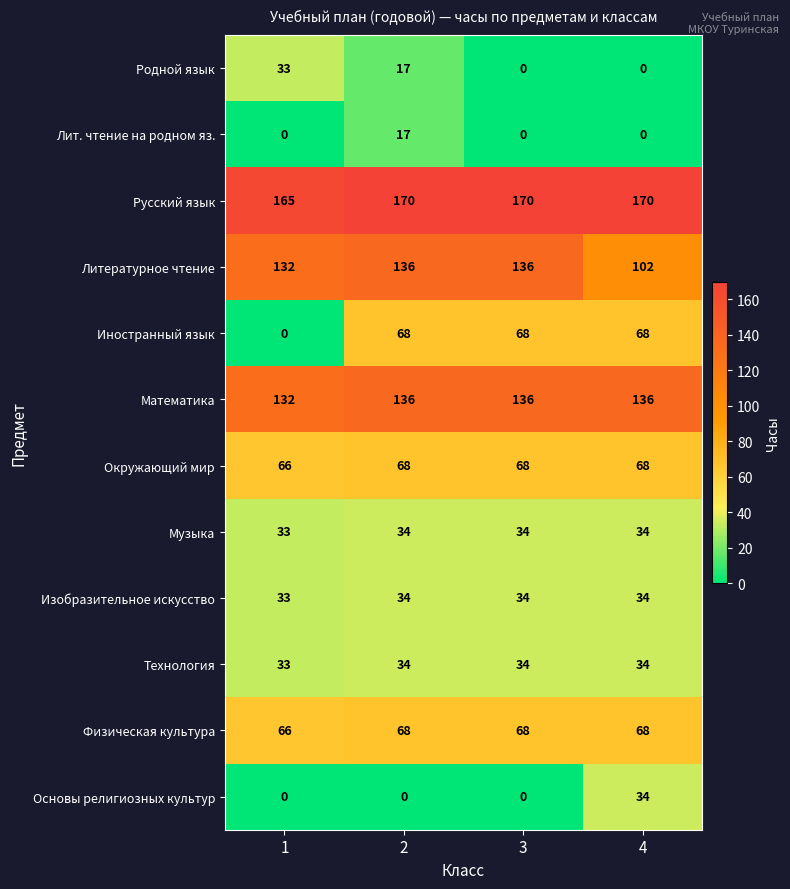

The value of Лит. чтение на родном яз. at 4 is 0. True or false?

True